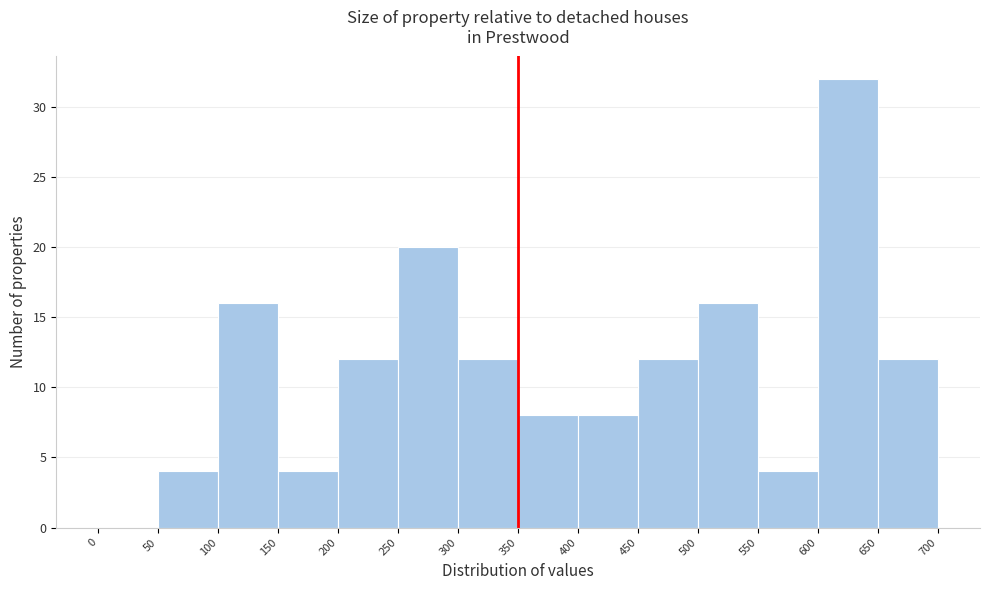

What is the height of the bar covering 350 to 400 on the x-axis? The values are not printed on the chart, so give them approximately, as read against the axis.

8